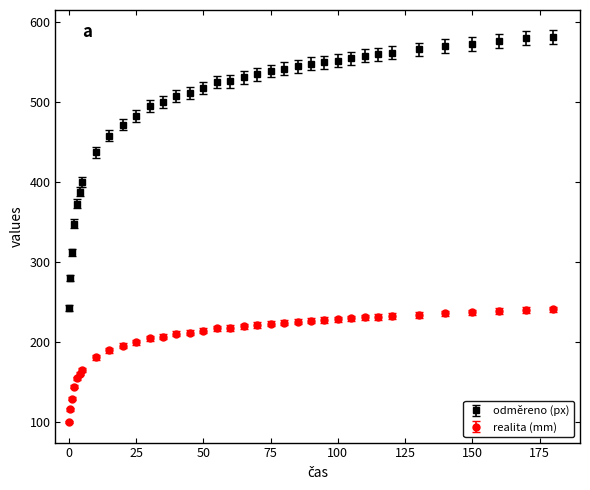

At how many categories does at least one series exceed 249?

35